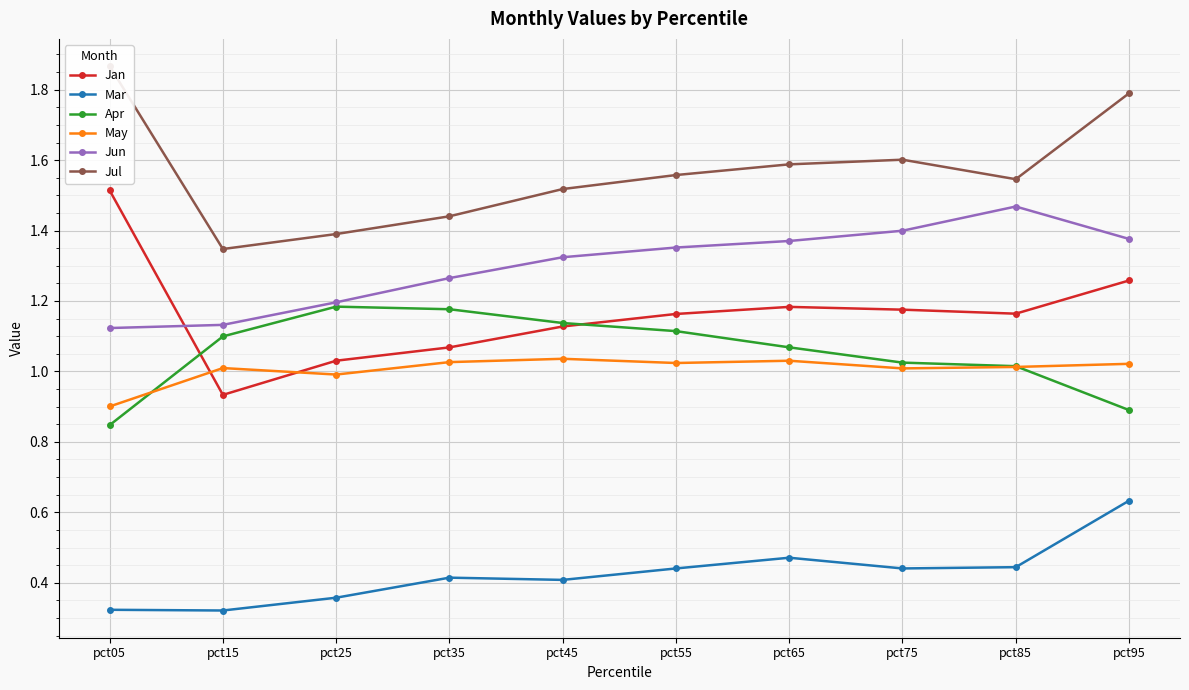

Which series has the largest total across all categories?

Jul